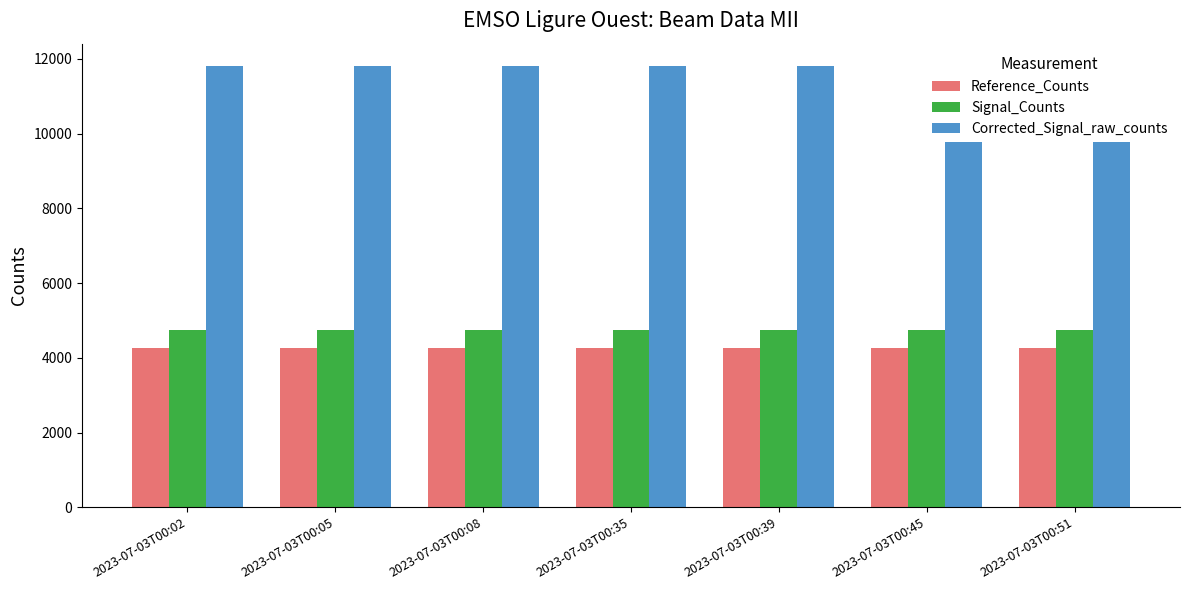

Is the value of Reference_Counts at 2023-07-03T00:08 greater than the value of Corrected_Signal_raw_counts at 2023-07-03T00:08?

No